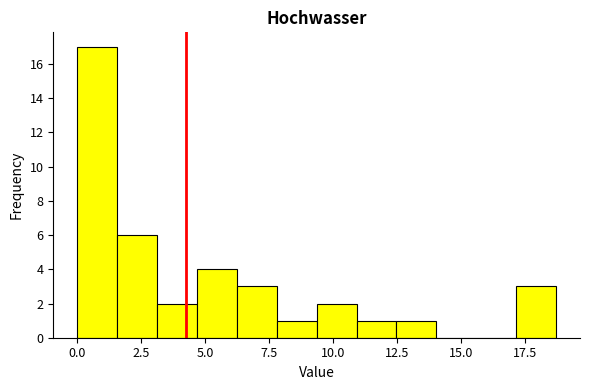

Around what value on the x-axis is the tallest bar? Give the approximate position of its centre, as read against the axis.

1.0